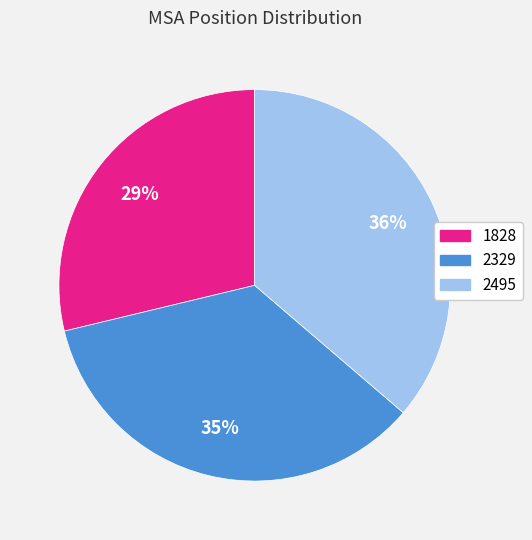

Which slice is the smallest?

1828